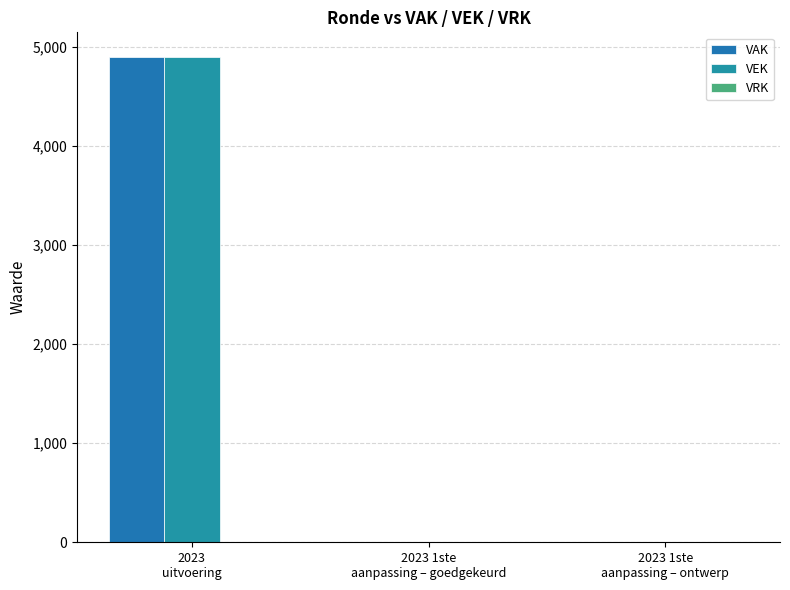

What is the average value of the VAK series?

1633